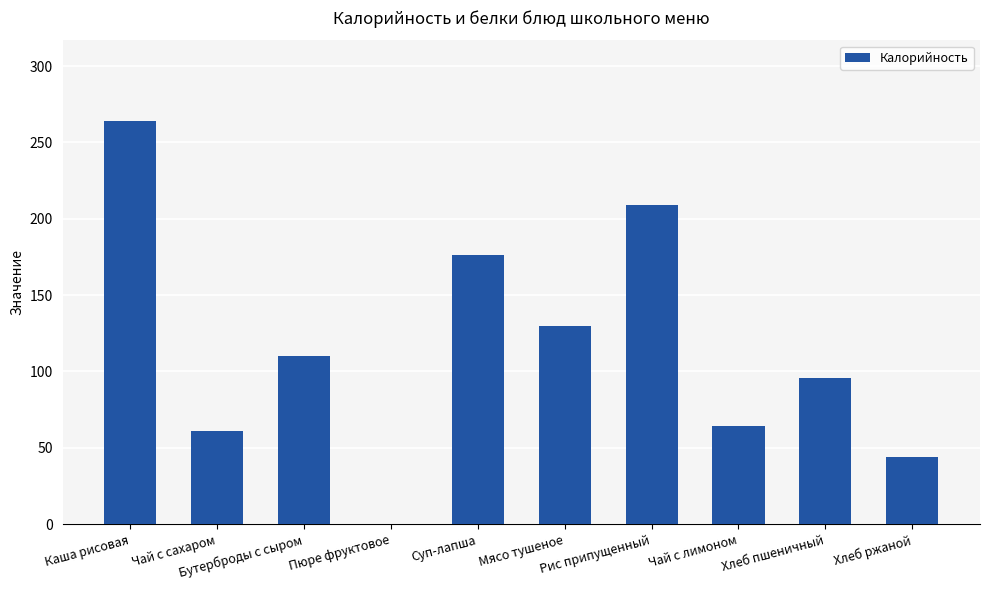

Approximately how many times larger is the value at Чай с лимоном compared to Мясо тушеное?

0.5